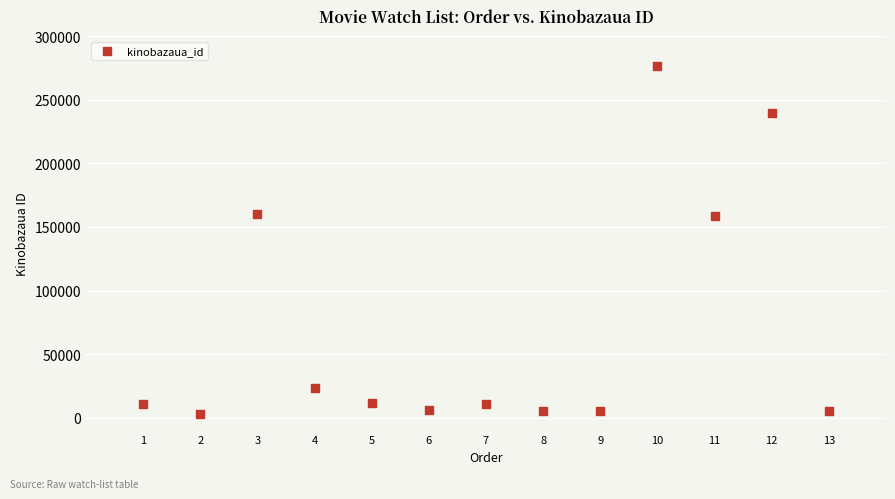

What is the range of X values (max minus min)?

12